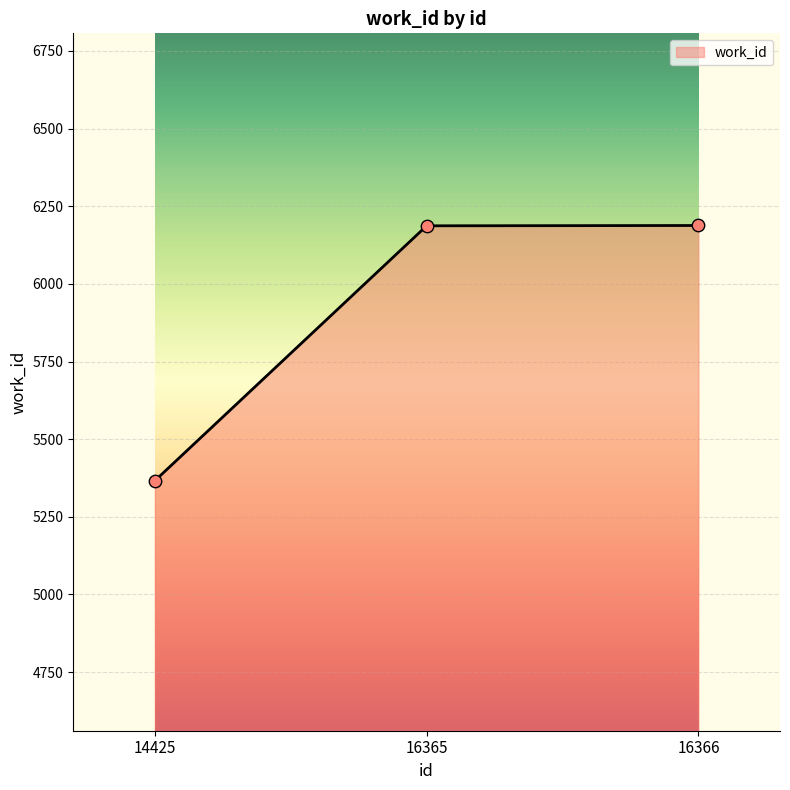

What is the ratio of the value at 16365 to the value at 16366?

1.0